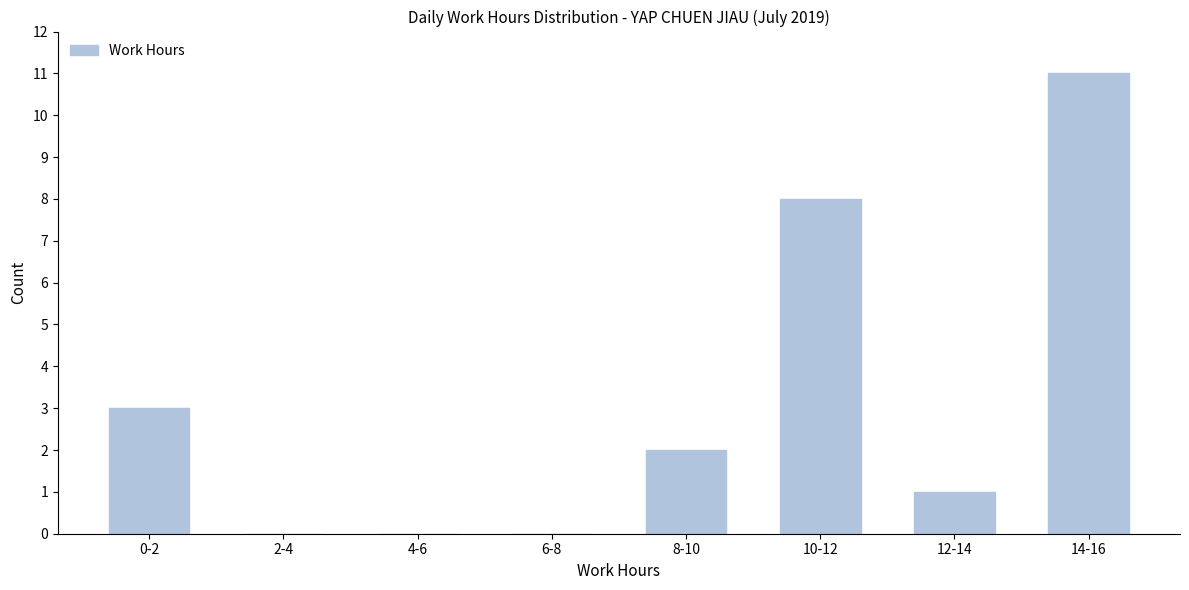

Reading left to right, extract all data points from this chart.

0-2=3	2-4=0	4-6=0	6-8=0	8-10=2	10-12=8	12-14=1	14-16=11